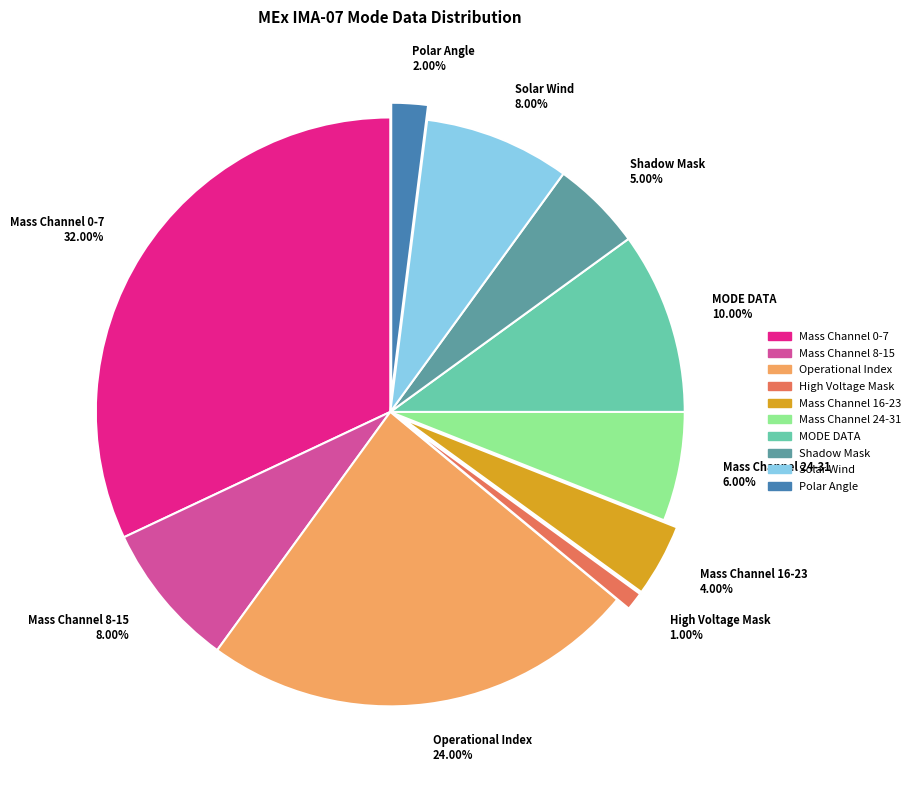

Is the sum of Solar Wind 8.00% and MODE DATA 10.00% greater than half?

No